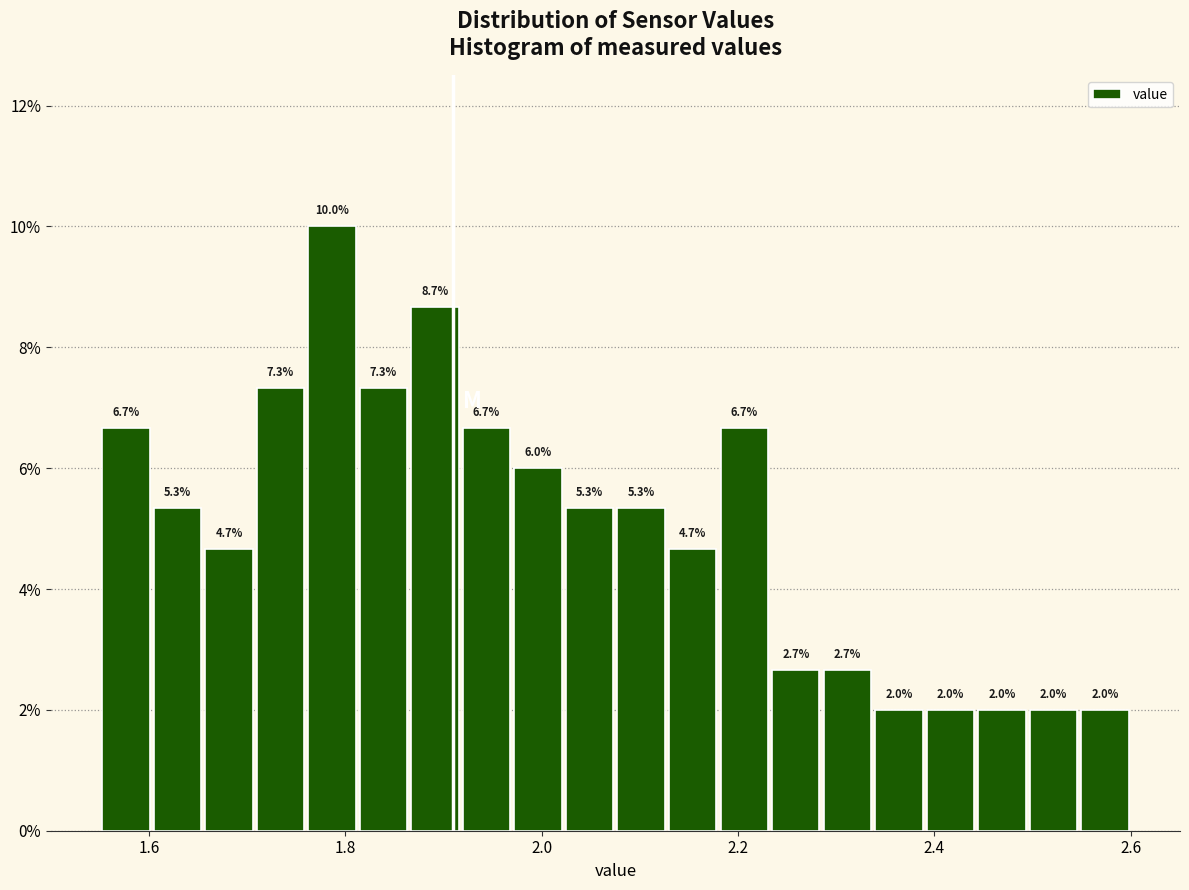

Around what value on the x-axis is the tallest bar? Give the approximate position of its centre, as read against the axis.

1.78